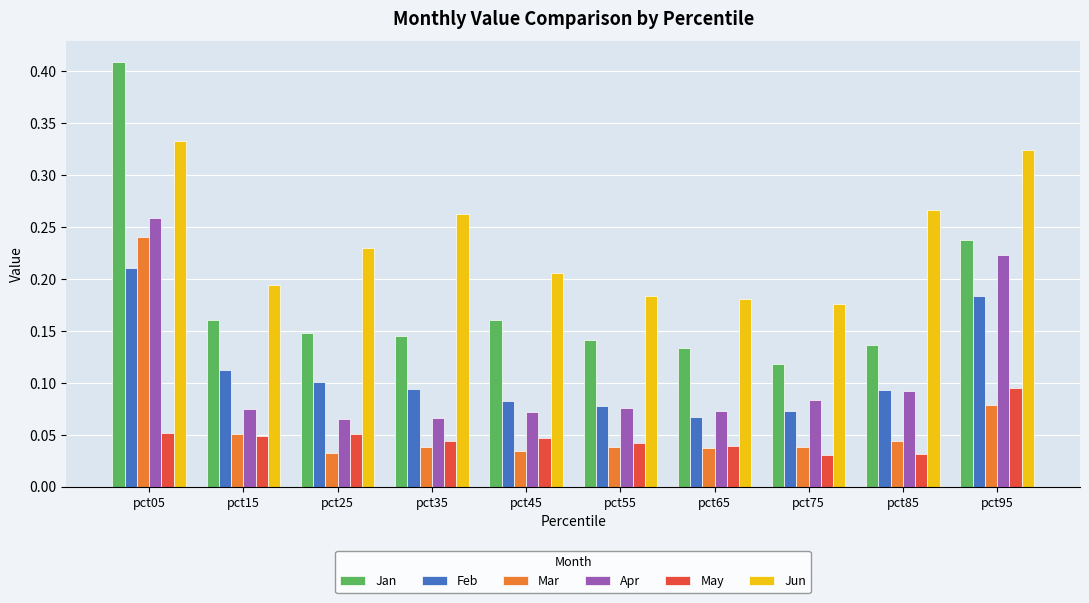

The value of May at pct45 is 0.1. True or false?

False